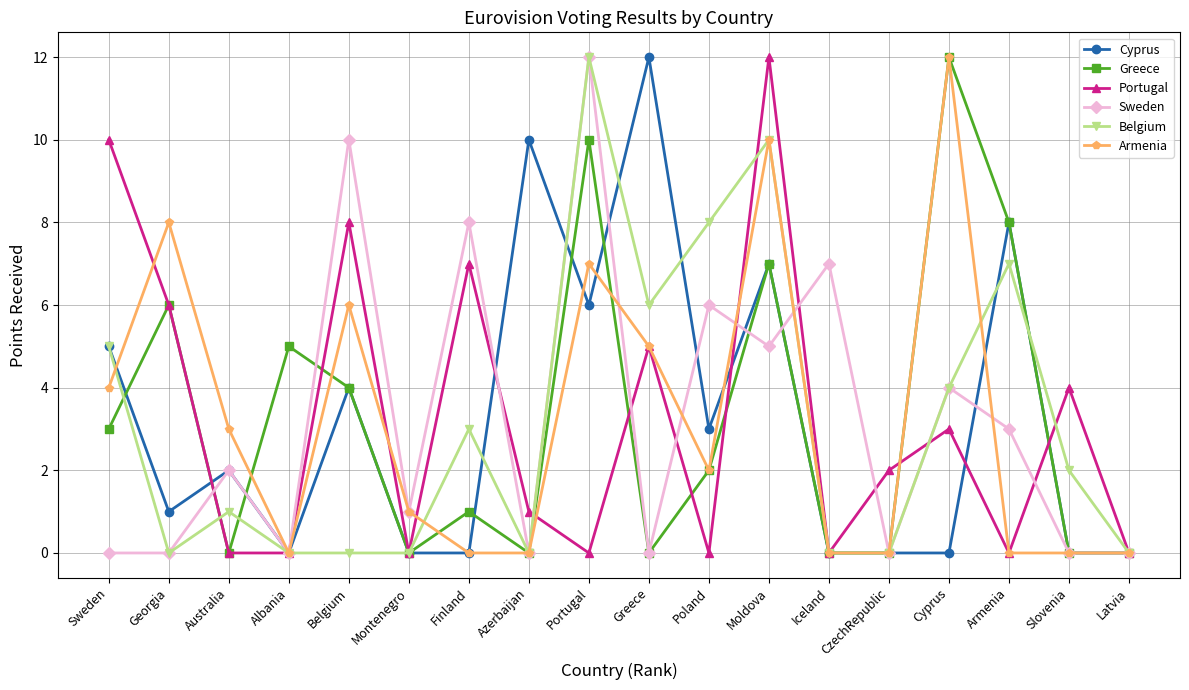

True or false: Belgium has a value of 1 at Slovenia.

False